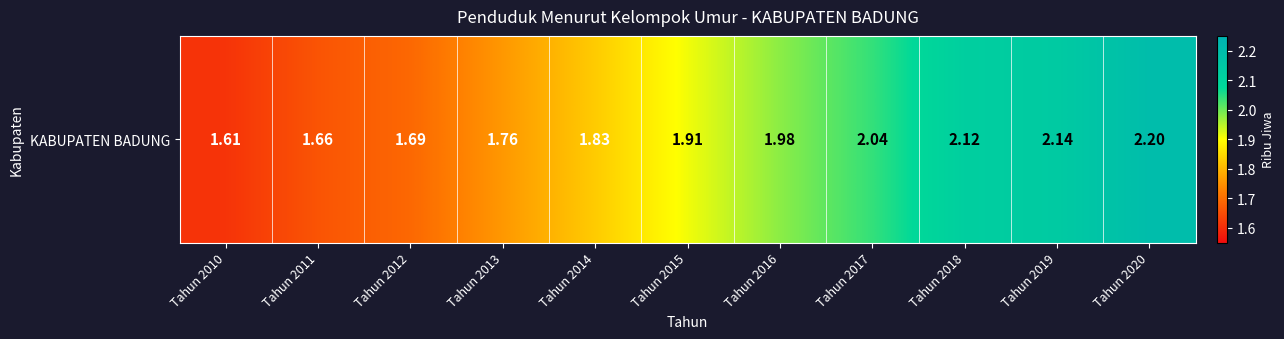

Between Tahun 2017 and Tahun 2011, which is larger?

Tahun 2017